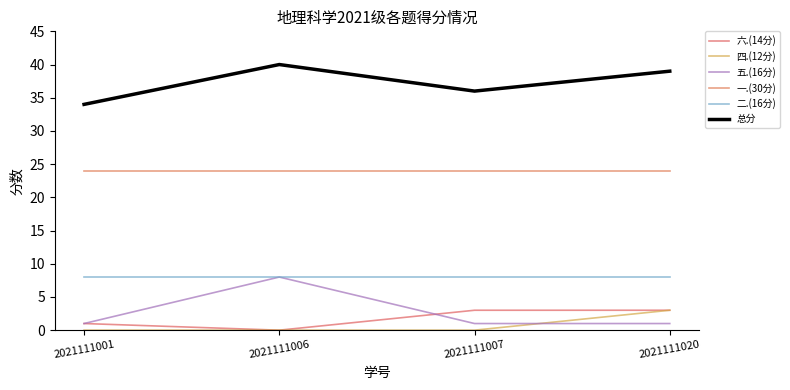

Does the chart have visible grid lines?

No